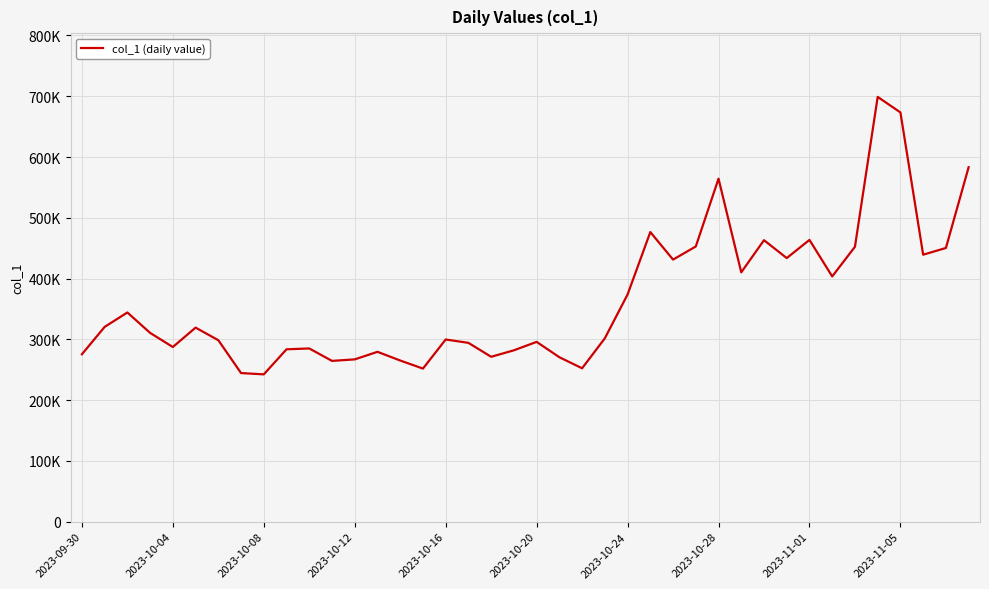

Does the chart display data point markers on the line(s)?

No